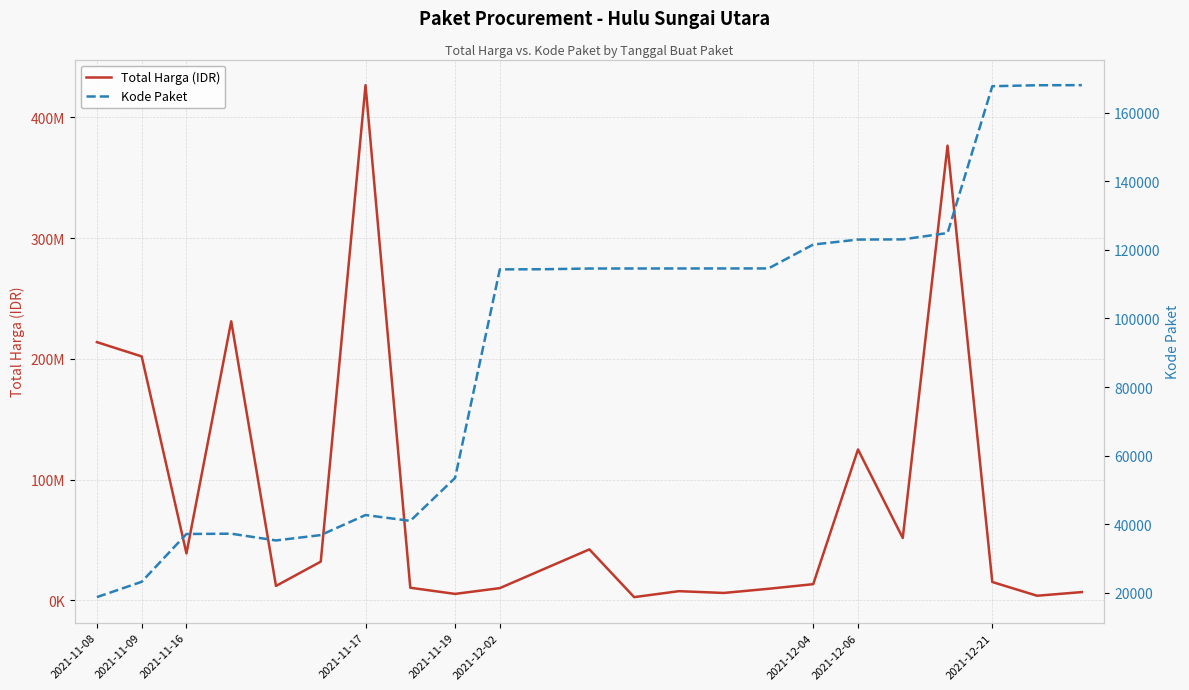

True or false: Kode Paket and Total Harga (IDR) cross at least once.

False